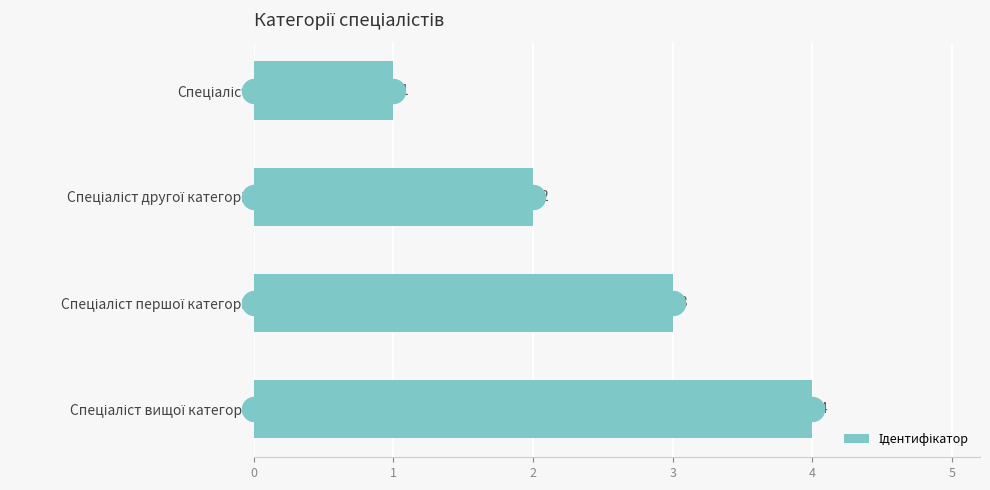

Which has a higher value, Спеціаліст другої категорії or Спеціаліст?

Спеціаліст другої категорії